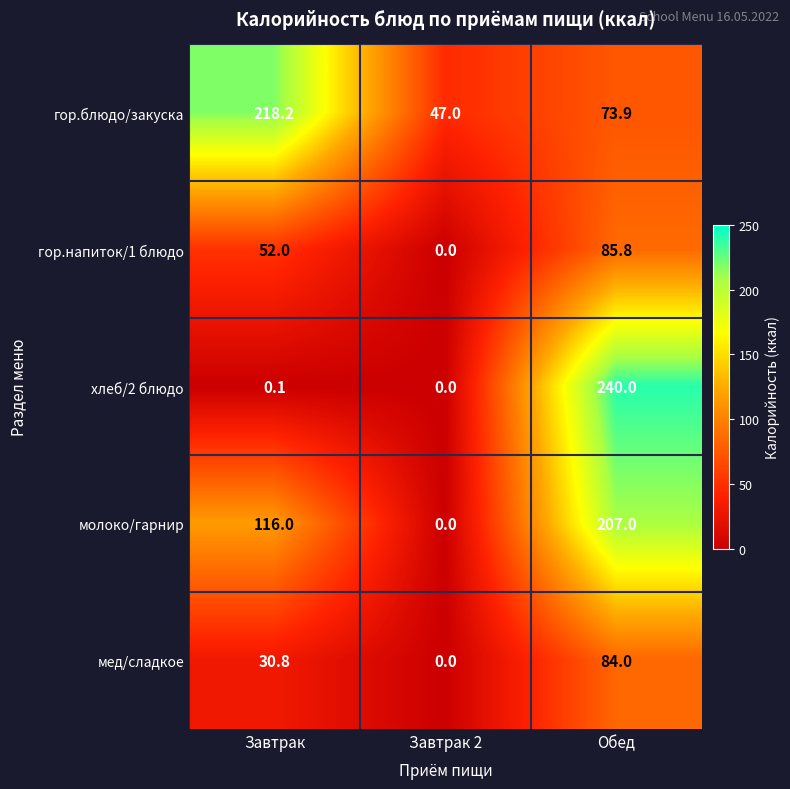

What is the average value of the мед/сладкое series?

38.3